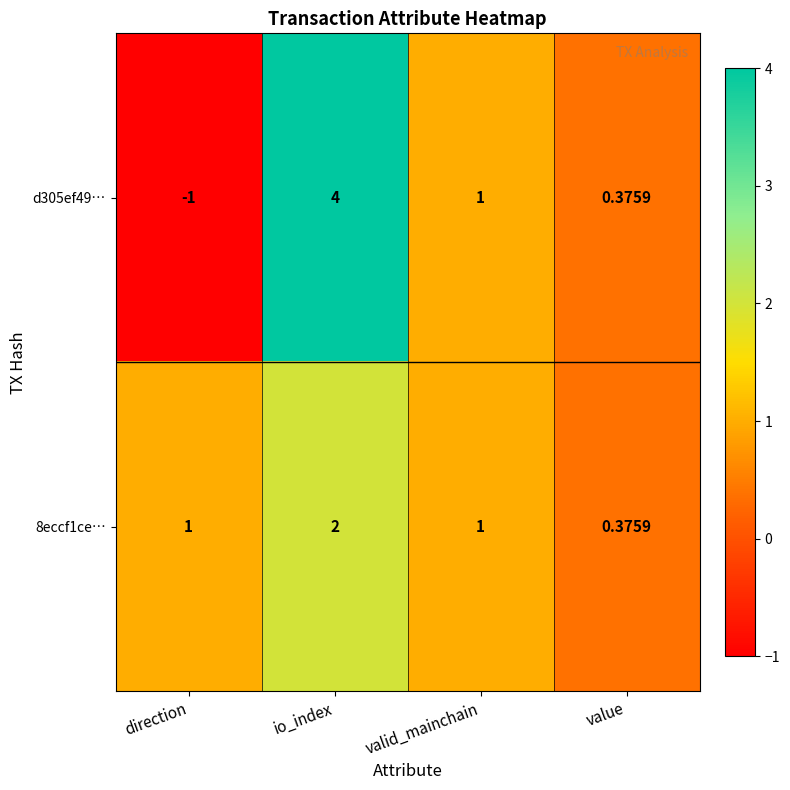

What is the difference between the highest and lowest values at direction?

2.0